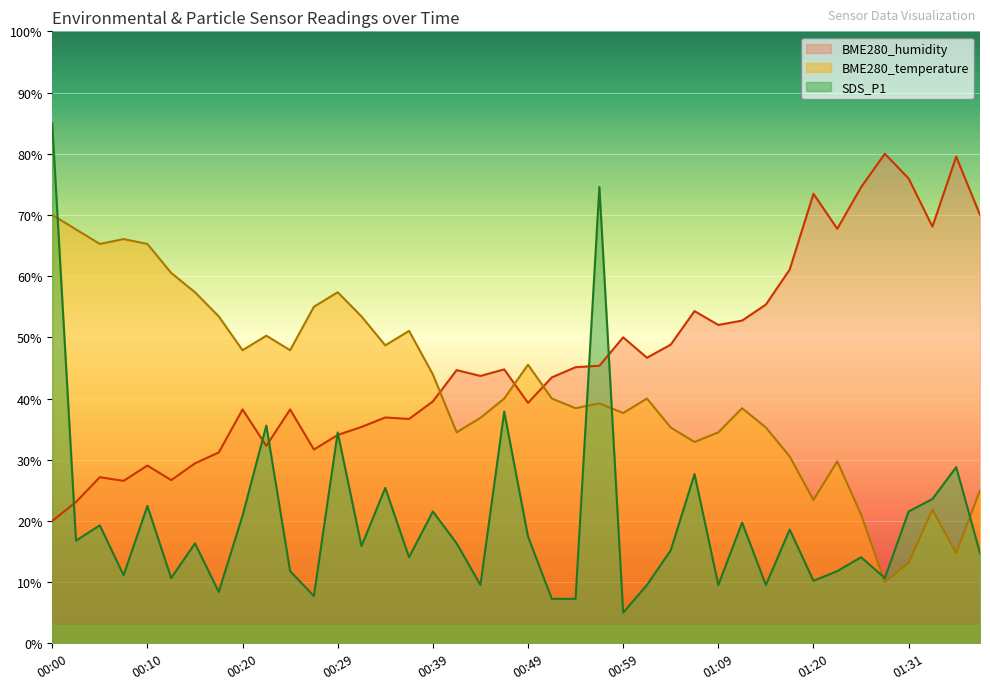

At which label is BME280_humidity closest to 49?

01:04